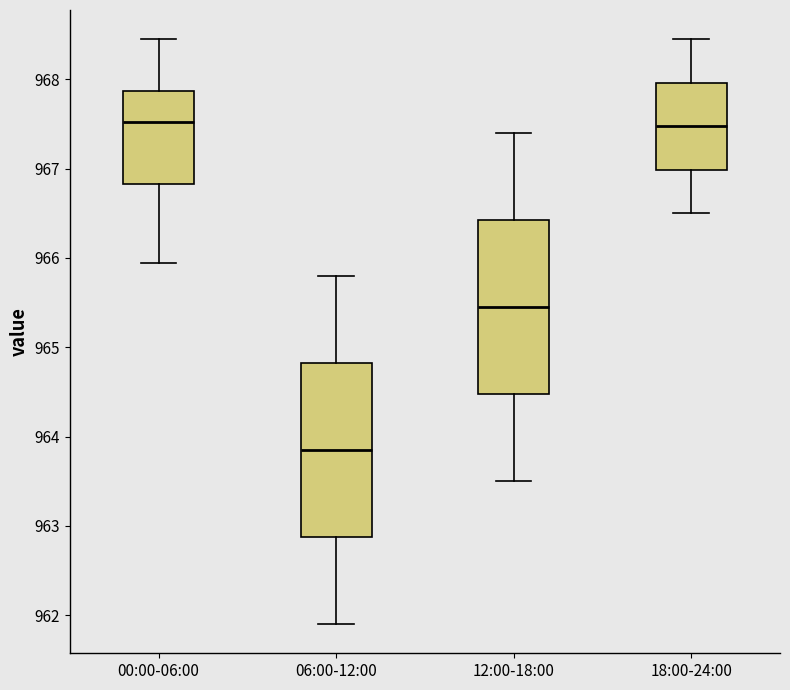

Where does the upper whisker of the box for 18:00-24:00 end on the y-axis? The values are not printed on the chart, so give them approximately, as read against the axis.

968.5